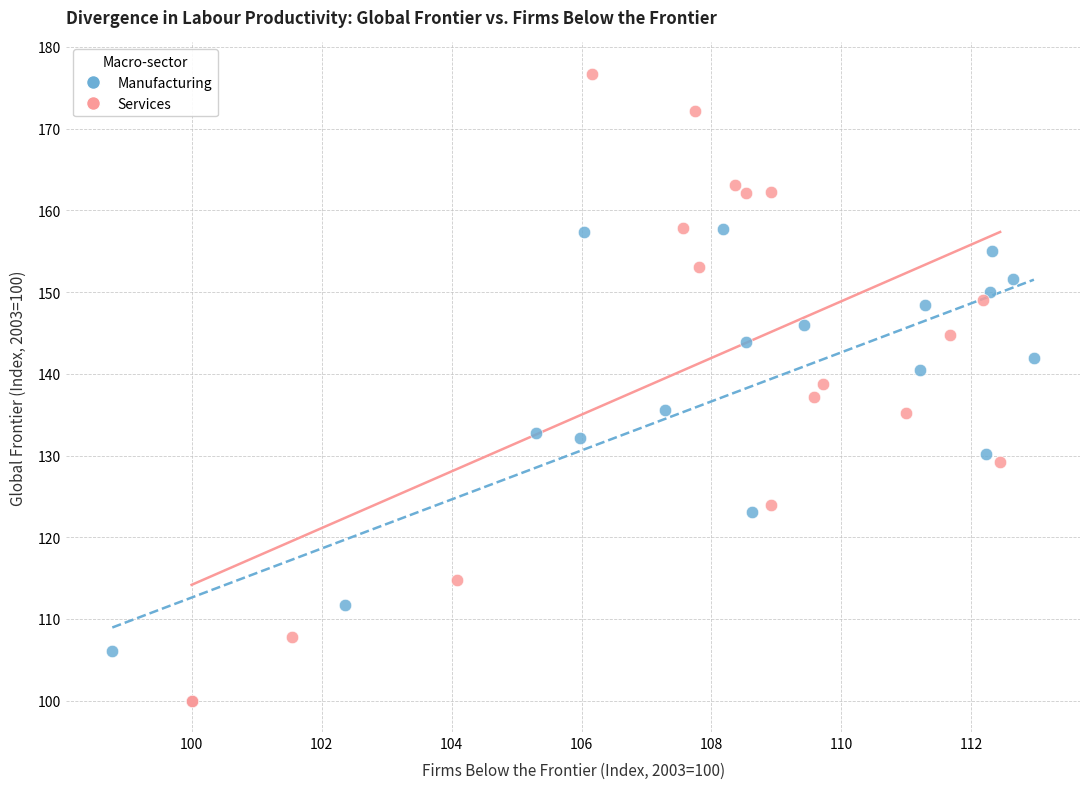

Which series has the widest spread of Y values?

Services